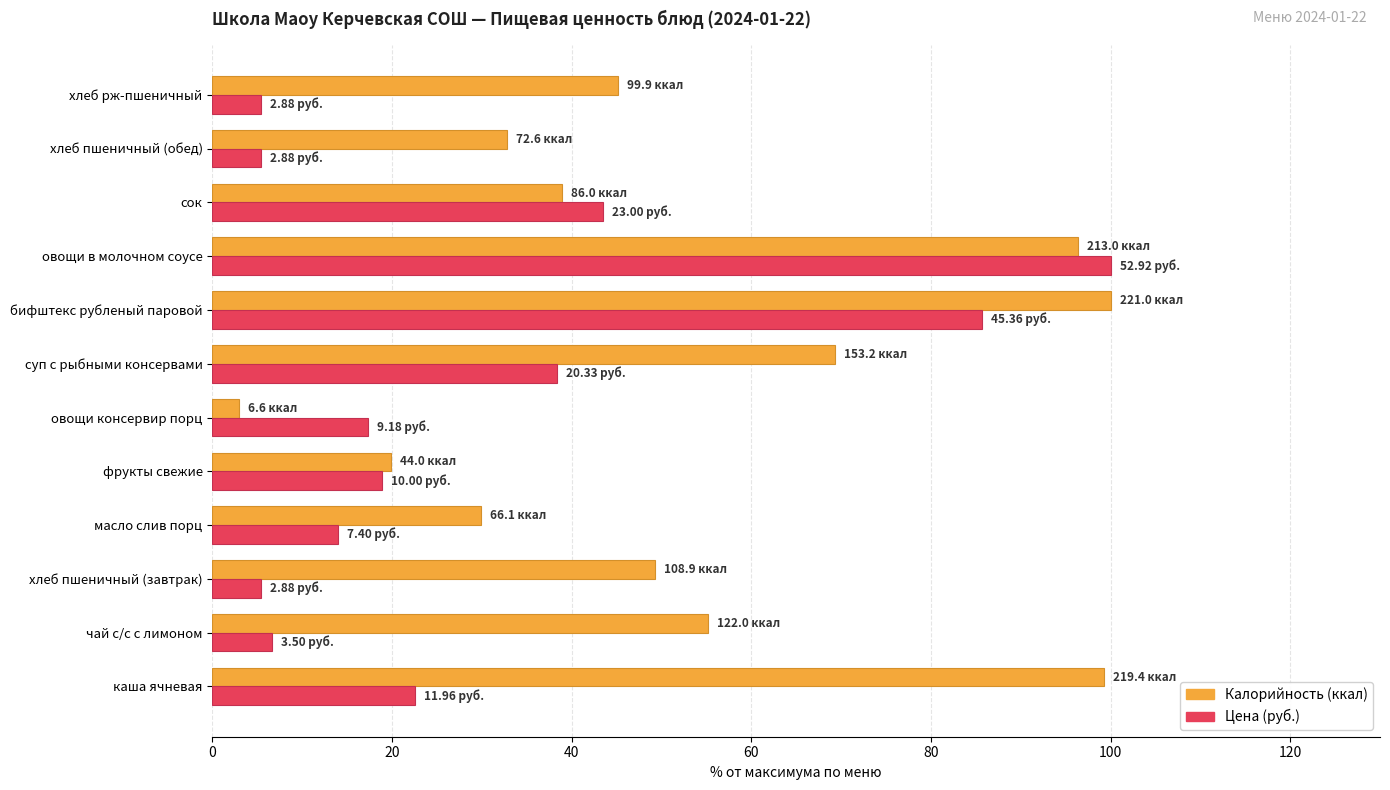

At which category is the sum across all series the highest?

овощи в молочном соусе